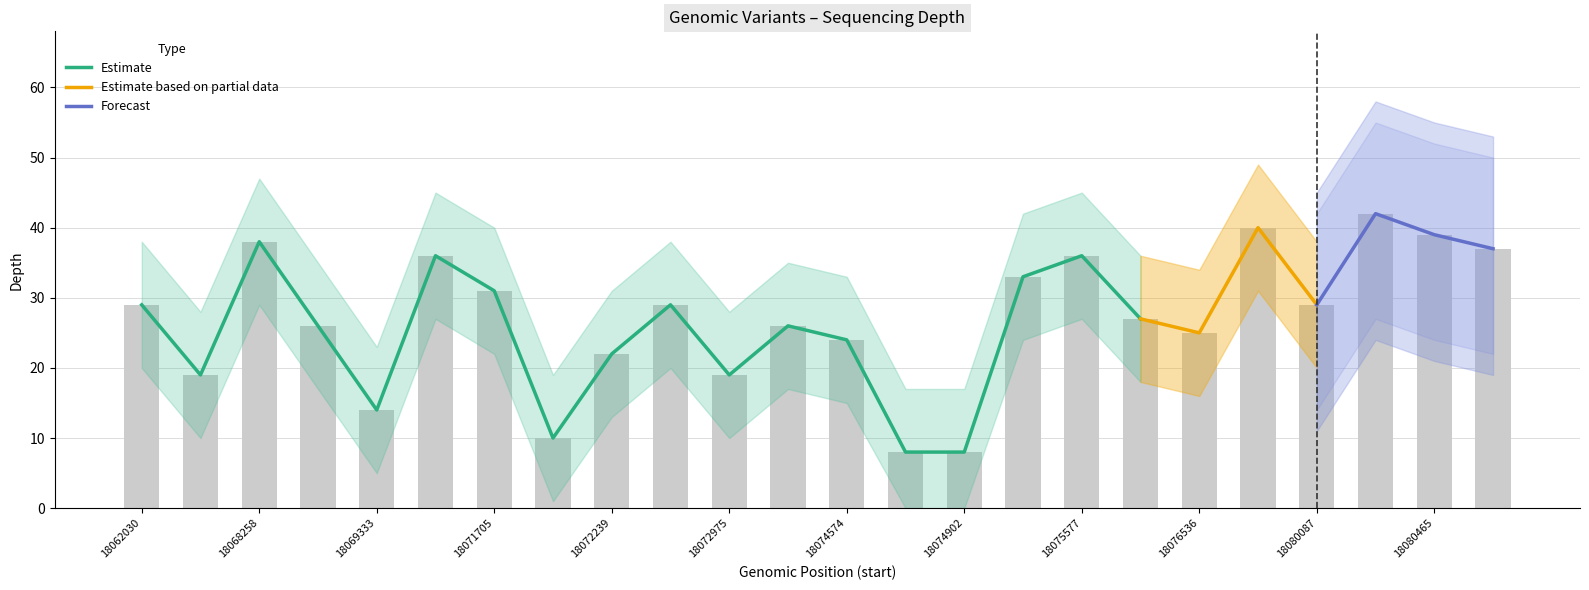

Reading left to right, list all the values displayed in this chart.

depth: 18062030=29	18062491=19	18068258=38	18069111=26	18069333=14	18070532=36	18071705=31	18072022=10	18072239=22	18072903=29	18072975=19	18074263=26	18074574=24	18074899=8	18074902=8	18075543=33	18075577=36	18076406=27	18076536=25	18076774=40	18080087=29	18080312=42	18080465=39	18080882=37
depth_upper: 18062030=38	18062491=28	18068258=47	18069111=35	18069333=23	18070532=45	18071705=40	18072022=19	18072239=31	18072903=38	18072975=28	18074263=35	18074574=33	18074899=17	18074902=17	18075543=42	18075577=45	18076406=36	18076536=34	18076774=49	18080087=38	18080312=51	18080465=48	18080882=46
depth_lower: 18062030=20	18062491=10	18068258=29	18069111=17	18069333=5	18070532=27	18071705=22	18072022=1	18072239=13	18072903=20	18072975=10	18074263=17	18074574=15	18074899=0	18074902=0	18075543=24	18075577=27	18076406=18	18076536=16	18076774=31	18080087=20	18080312=33	18080465=30	18080882=28
depth_forecast_upper: 18062030=45	18062491=35	18068258=55	18069111=42	18069333=30	18070532=52	18071705=47	18072022=26	18072239=38	18072903=45	18072975=35	18074263=42	18074574=40	18074899=24	18074902=24	18075543=49	18075577=52	18076406=43	18076536=41	18076774=56	18080087=45	18080312=58	18080465=55	18080882=53
depth_forecast_lower: 18062030=10	18062491=2	18068258=20	18069111=8	18069333=0	18070532=18	18071705=13	18072022=0	18072239=4	18072903=11	18072975=2	18074263=8	18074574=6	18074899=0	18074902=0	18075543=15	18075577=18	18076406=9	18076536=7	18076774=22	18080087=11	18080312=24	18080465=21	18080882=19